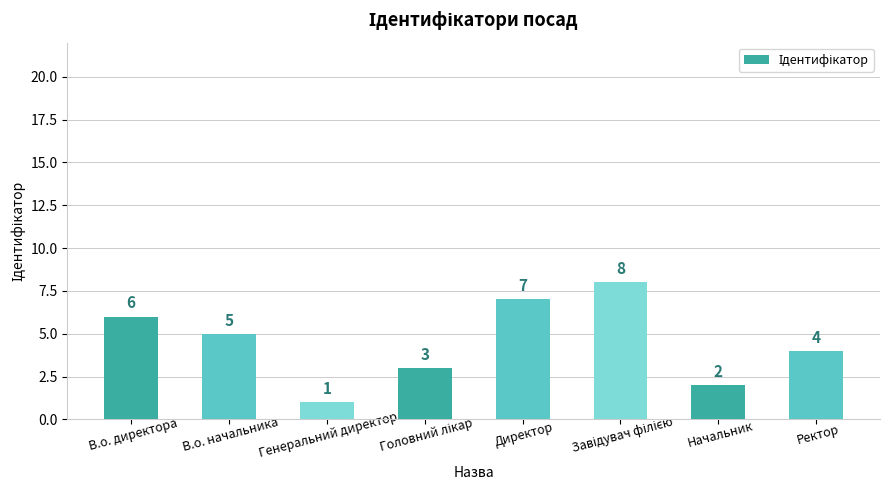

What is the maximum value shown in the chart?

8